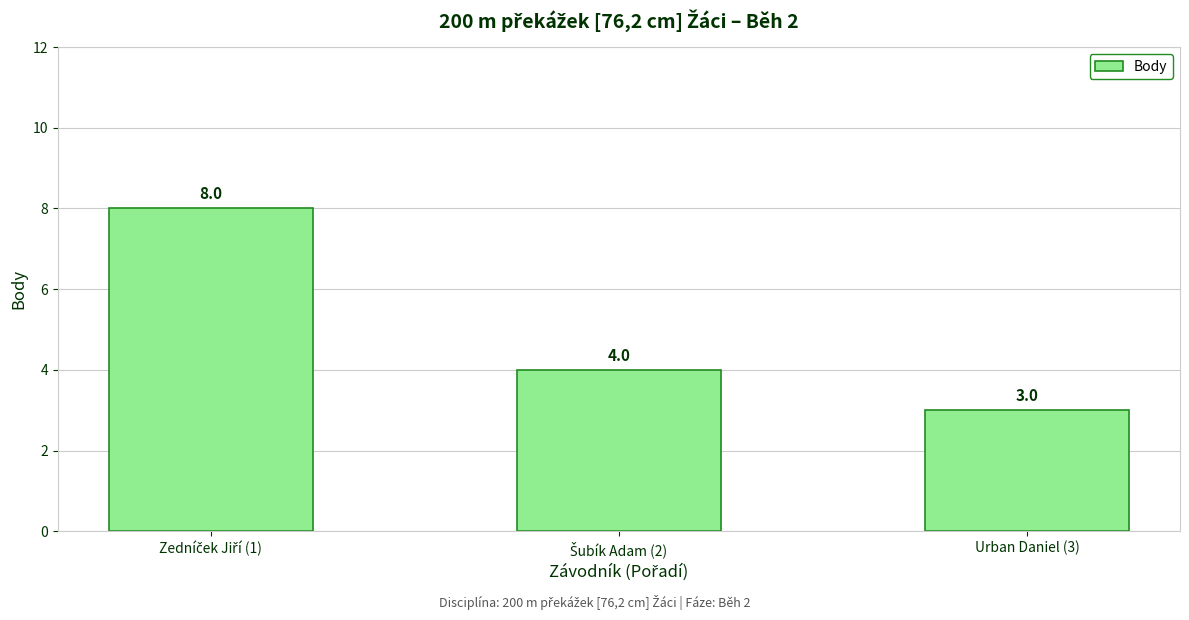

What is the greatest value displayed?

8